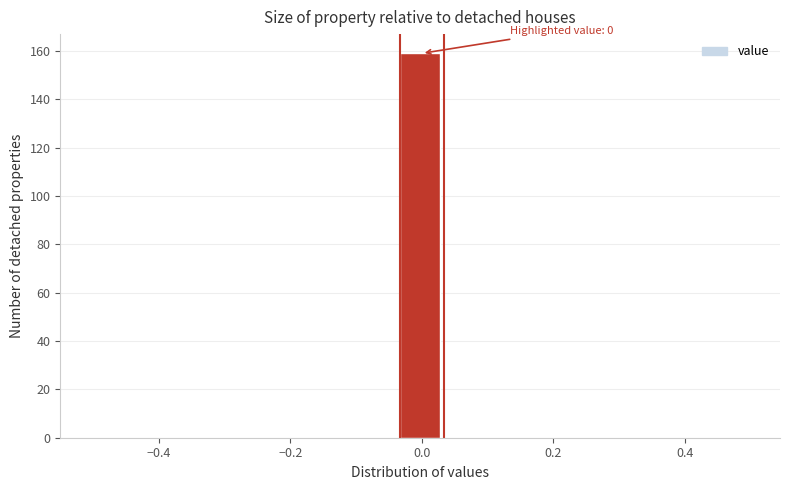

Around what value on the x-axis is the tallest bar? Give the approximate position of its centre, as read against the axis.

0.00